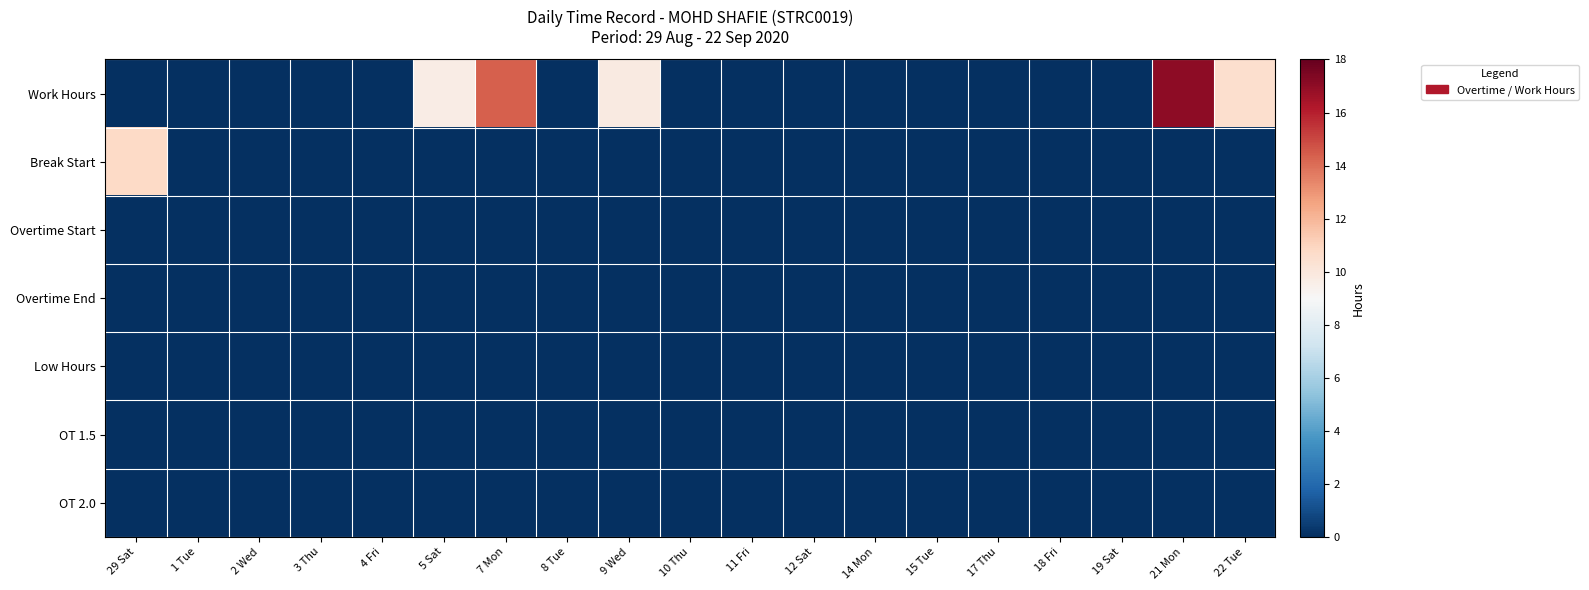

At how many categories does at least one series exceed 1?

6